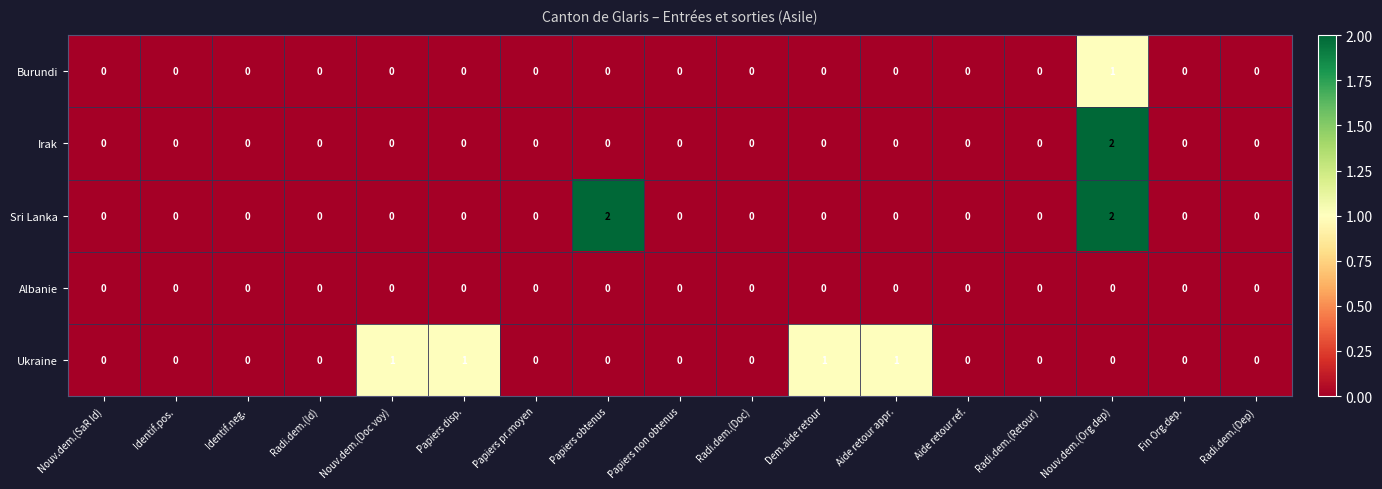

The value of Sri Lanka at Fin Org.dep. is 0. True or false?

True